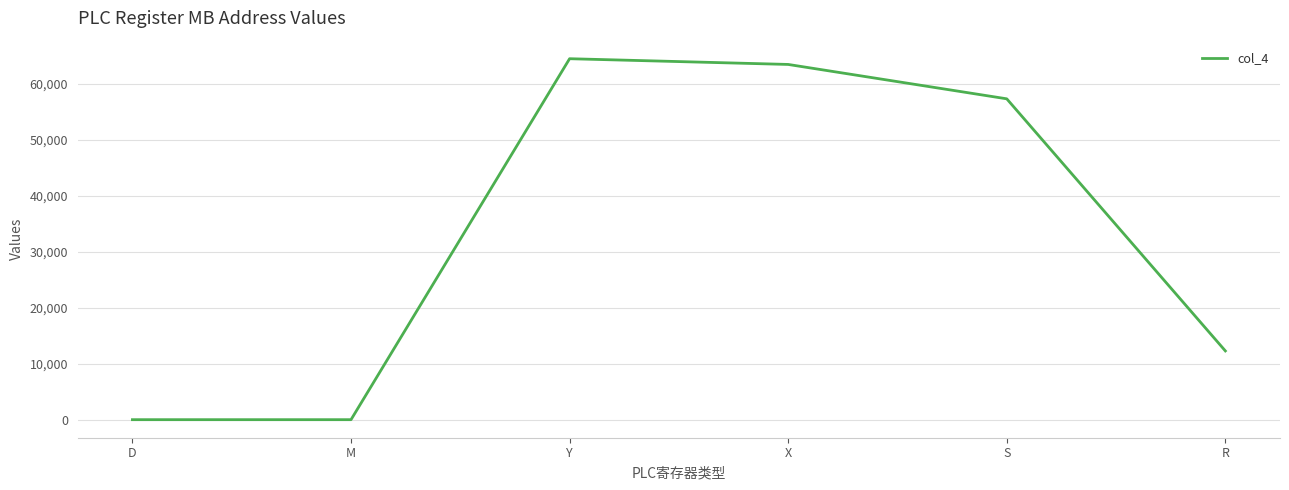

Is it true that the value at Y is 64512?

True